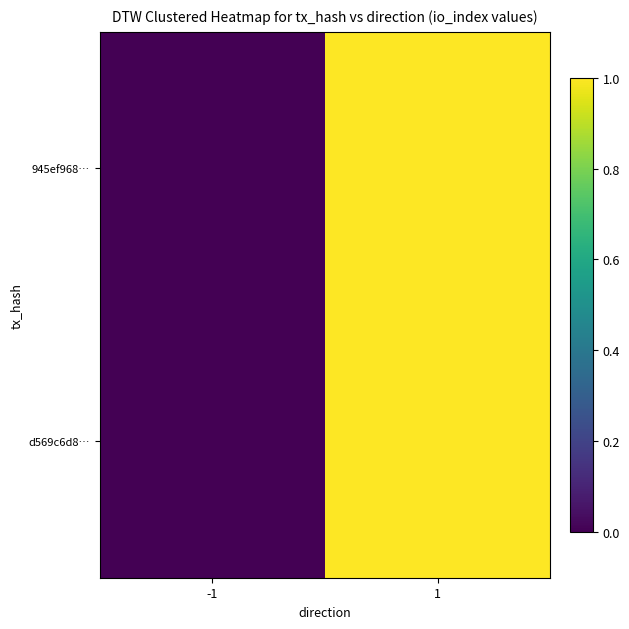

Reading right to left, extract all data points from this chart.

945ef968…: 1=1	-1=0
d569c6d8…: 1=1	-1=0